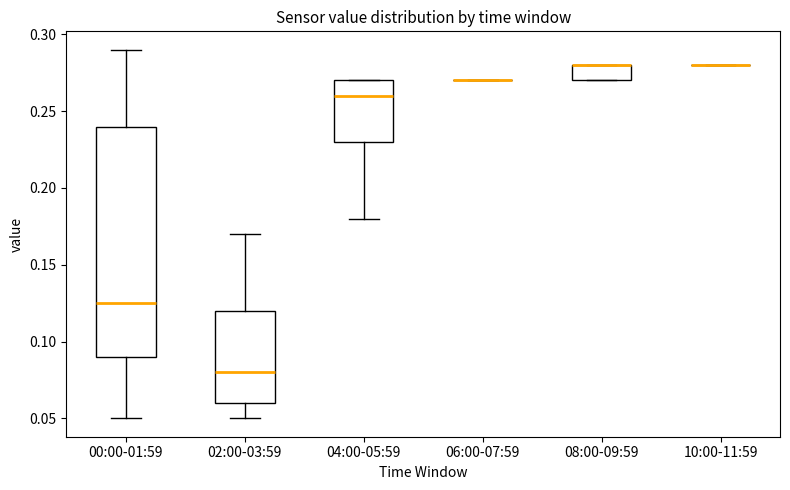

Which box is the tallest, from its lower edge to its upper edge?

00:00-01:59